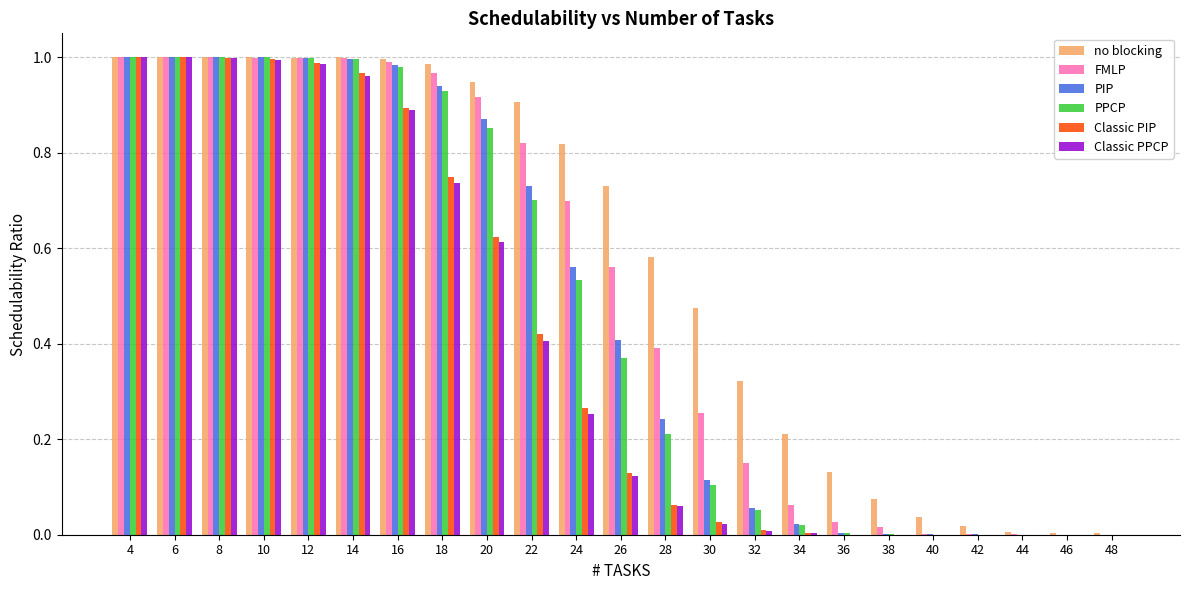

Is the value of no blocking at 8 greater than the value of Classic PIP at 46?

Yes